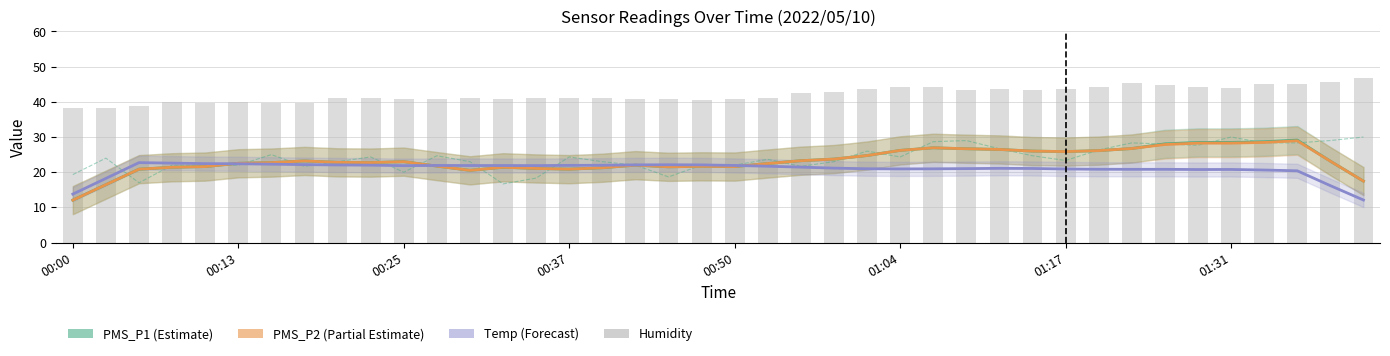

Which series has the largest total across all categories?

Humidity